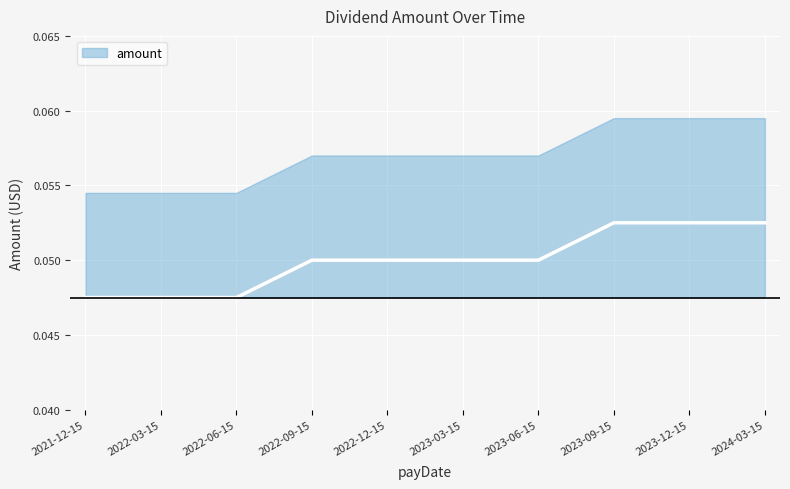

At which category does the chart reach its minimum across all series?

2021-12-15